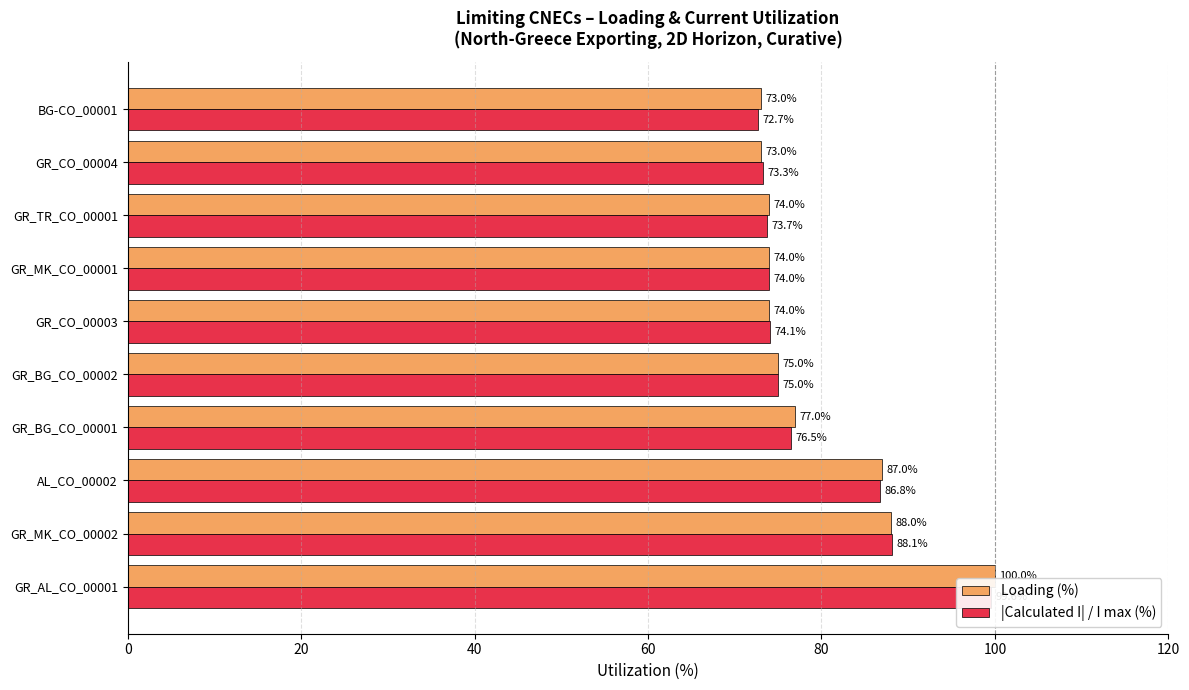

List the series in order of their peak value, lowest first.

|Calculated I| / I max (%), Loading (%)